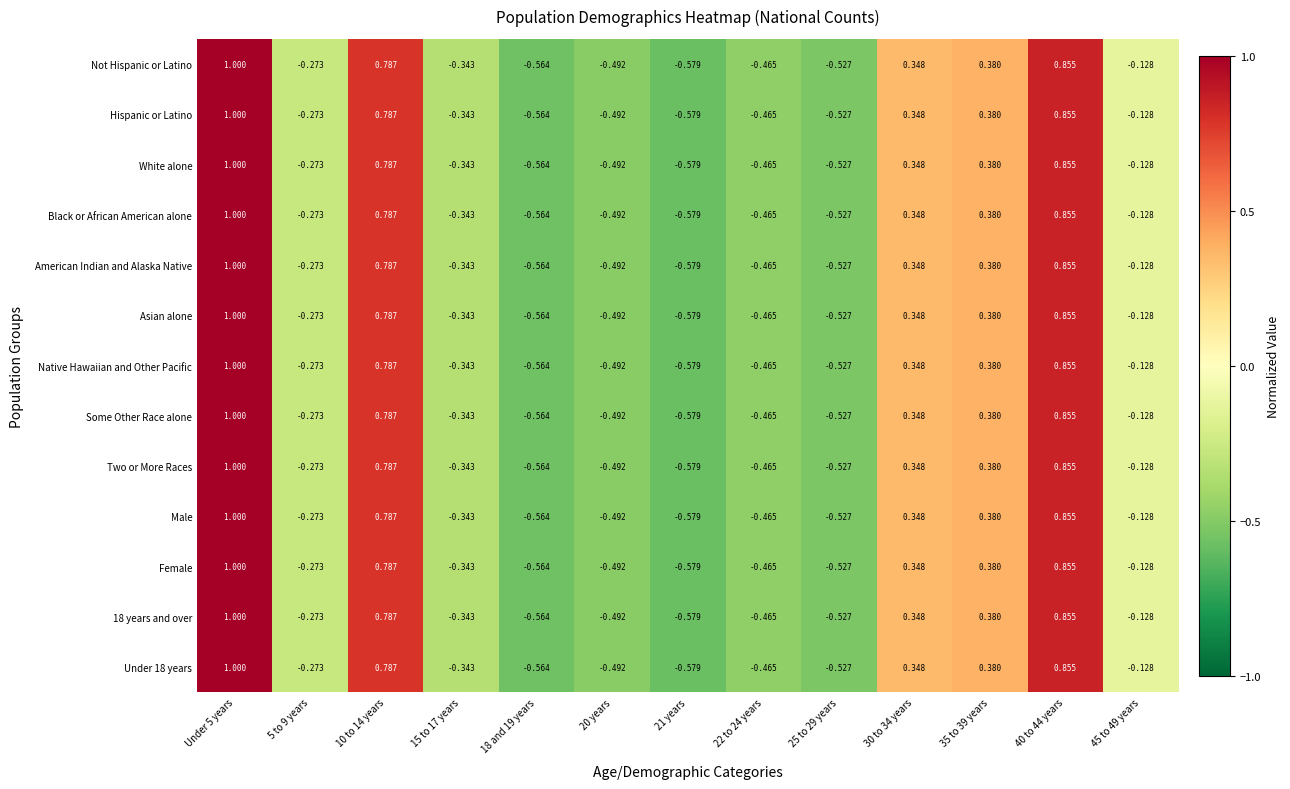

Is the value of Hispanic or Latino at 25 to 29 years greater than the value of 18 years and over at 40 to 44 years?

No